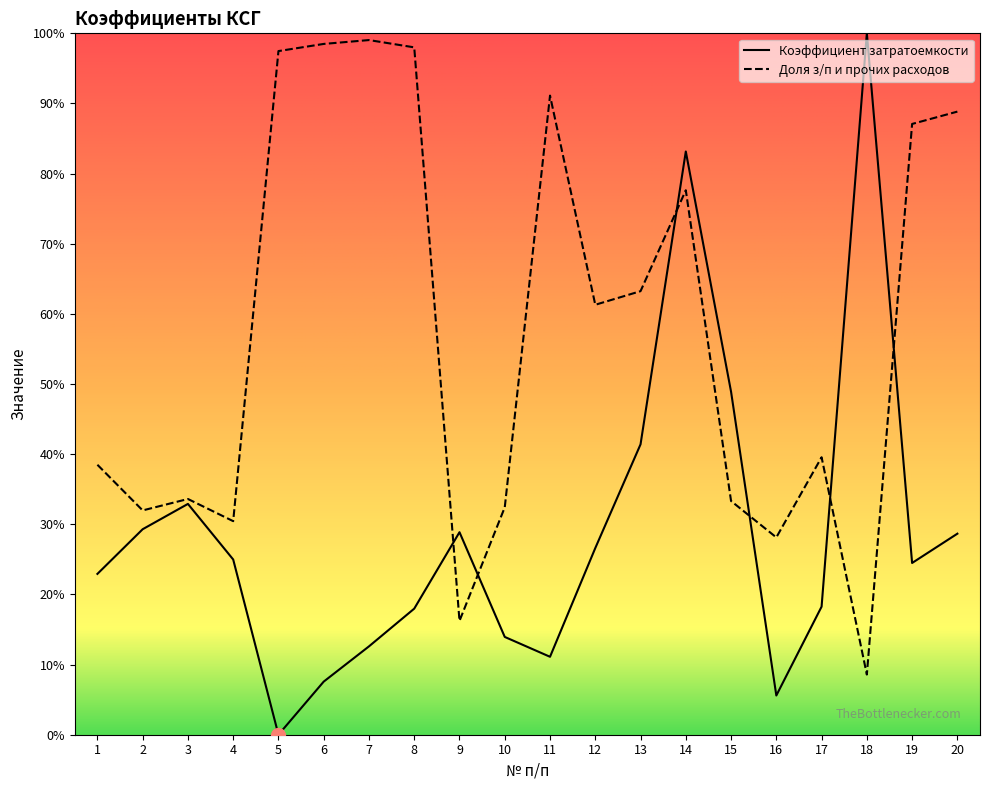

List the series in order of their overall mean, highest first.

Доля з/п и прочих расходов, Коэффициент затратоемкости